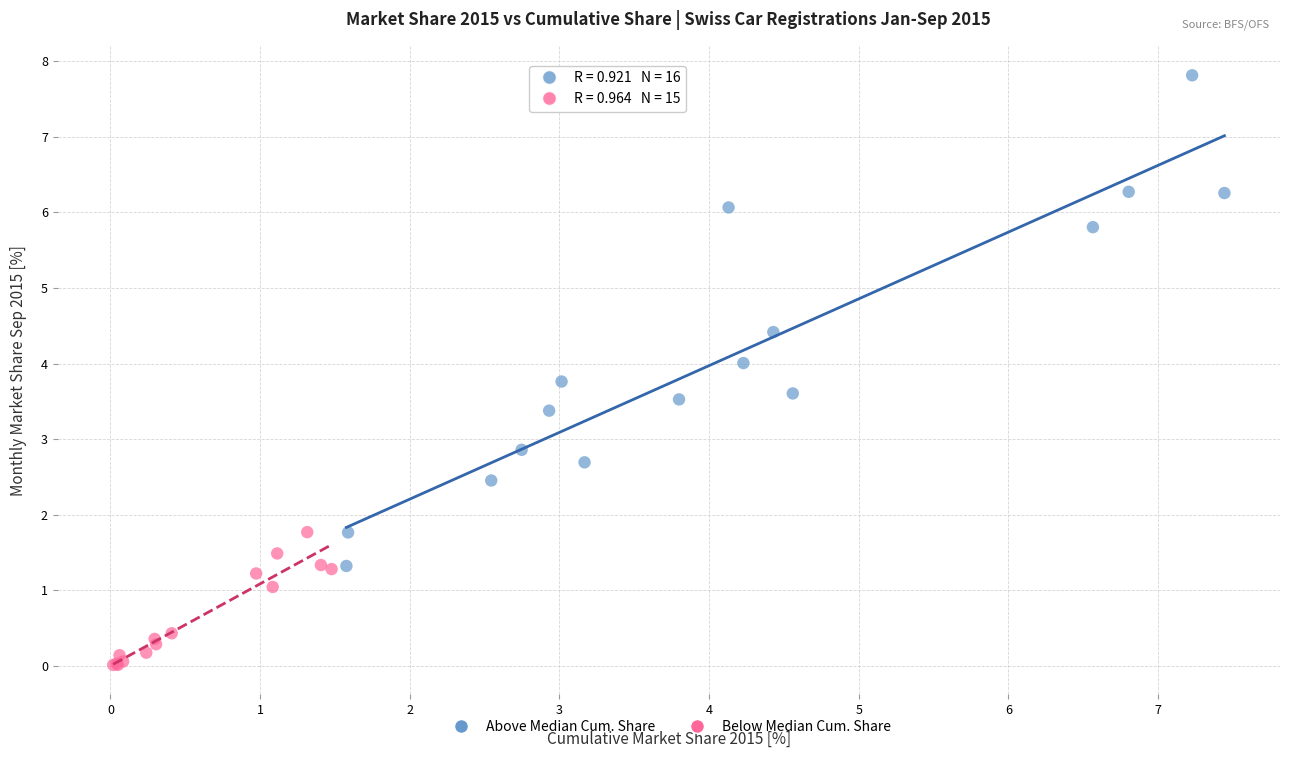

Which series has the widest spread of Y values?

Above Median Cum. Share